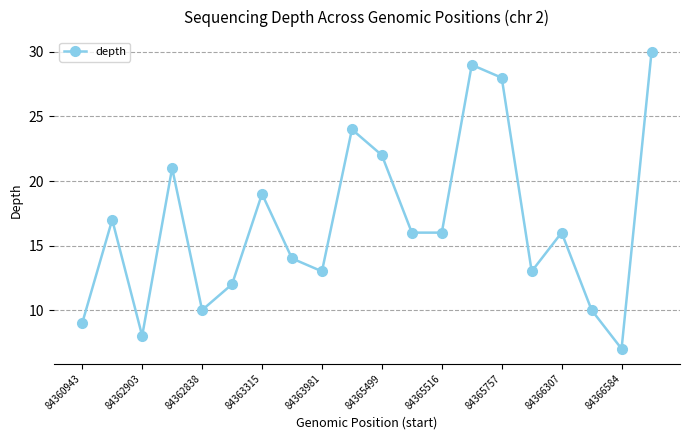

What is the difference between the maximum and second lowest values?

22